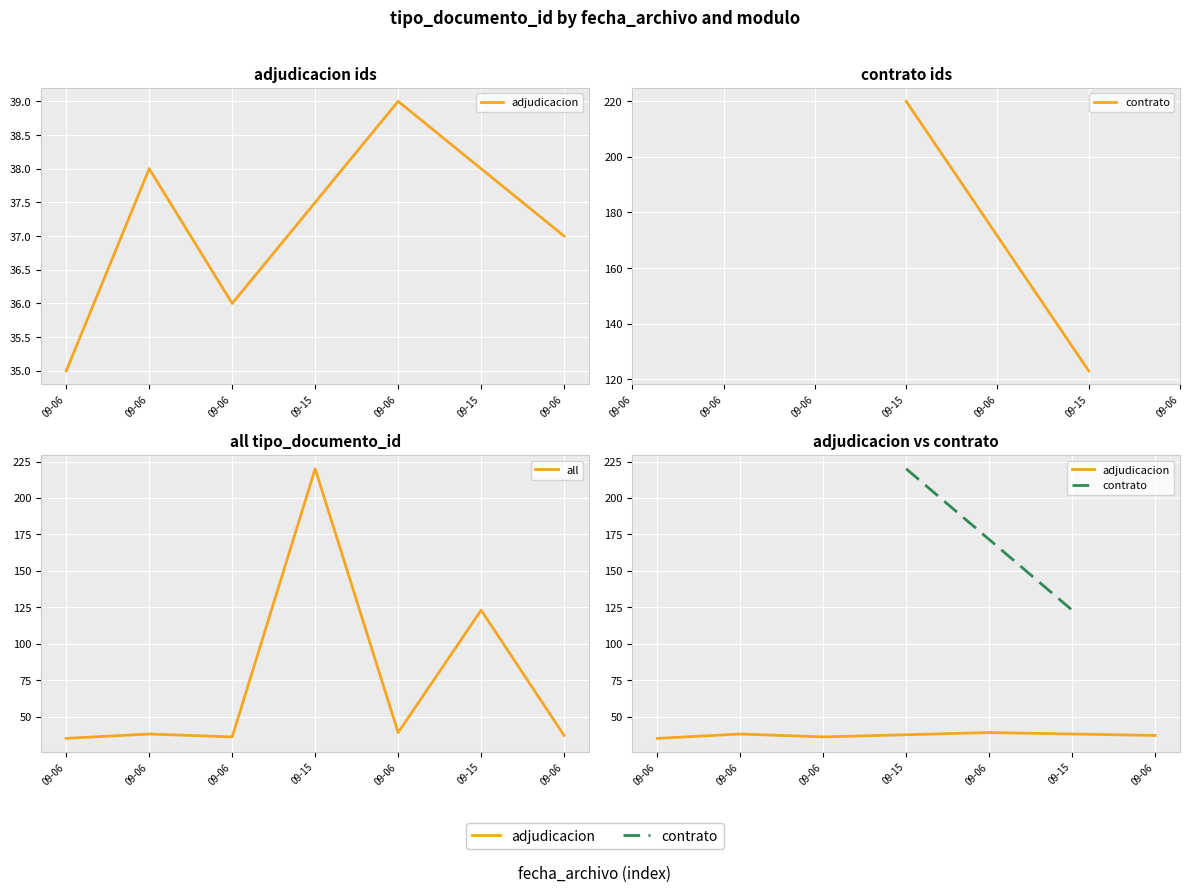

The chart shows a value of 199 at 09-15. True or false?

False